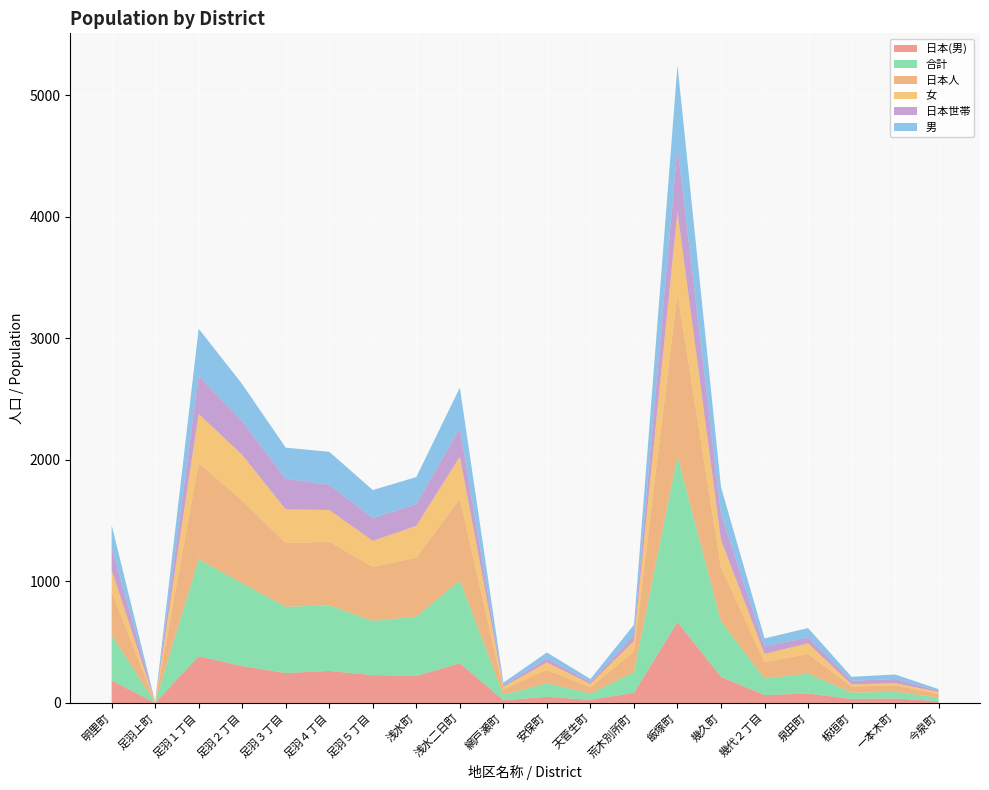

Reading left to right, list all the values displayed in this chart.

日本(男): 明里町=184	足羽上町=0	足羽１丁目=384	足羽２丁目=303	足羽３丁目=246	足羽４丁目=263	足羽５丁目=229	浅水町=222	浅水二日町=326	網戸瀬町=22	安保町=50	天菅生町=25	荒木別所町=83	飯塚町=665	幾久町=215	幾代２丁目=65	泉田町=77	板垣町=33	一本木町=37	今泉町=14
合計: 明里町=373	足羽上町=2	足羽１丁目=799	足羽２丁目=682	足羽３丁目=545	足羽４丁目=540	足羽５丁目=446	浅水町=490	浅水二日町=681	網戸瀬町=44	安保町=111	天菅生町=52	荒木別所町=170	飯塚町=1364	幾久町=456	幾代２丁目=136	泉田町=164	板垣町=51	一本木町=54	今泉町=30
日本人: 明里町=360	足羽上町=2	足羽１丁目=790	足羽２丁目=680	足羽３丁目=524	足羽４丁目=524	足羽５丁目=444	浅水町=484	浅水二日町=673	網戸瀬町=44	安保町=111	天菅生町=52	荒木別所町=170	飯塚町=1340	幾久町=442	幾代２丁目=134	泉田町=163	板垣町=51	一本木町=54	今泉町=30
女: 明里町=176	足羽上町=2	足羽１丁目=406	足羽２丁目=377	足羽３丁目=278	足羽４丁目=261	足羽５丁目=215	浅水町=262	浅水二日町=347	網戸瀬町=22	安保町=61	天菅生町=27	荒木別所町=87	飯塚町=675	幾久町=227	幾代２丁目=69	泉田町=86	板垣町=18	一本木町=17	今泉町=16
日本世帯: 明里町=188	足羽上町=2	足羽１丁目=312	足羽２丁目=277	足羽３丁目=252	足羽４丁目=207	足羽５丁目=188	浅水町=178	浅水二日町=235	網戸瀬町=13	安保町=32	天菅生町=16	荒木別所町=50	飯塚町=531	幾久町=213	幾代２丁目=61	泉田町=49	板垣町=29	一本木町=35	今泉町=9
男: 明里町=184	足羽上町=0	足羽１丁目=389	足羽２丁目=305	足羽３丁目=256	足羽４丁目=272	足羽５丁目=230	浅水町=223	浅水二日町=333	網戸瀬町=22	安保町=50	天菅生町=25	荒木別所町=83	飯塚町=674	幾久町=223	幾代２丁目=66	泉田町=77	板垣町=33	一本木町=37	今泉町=14